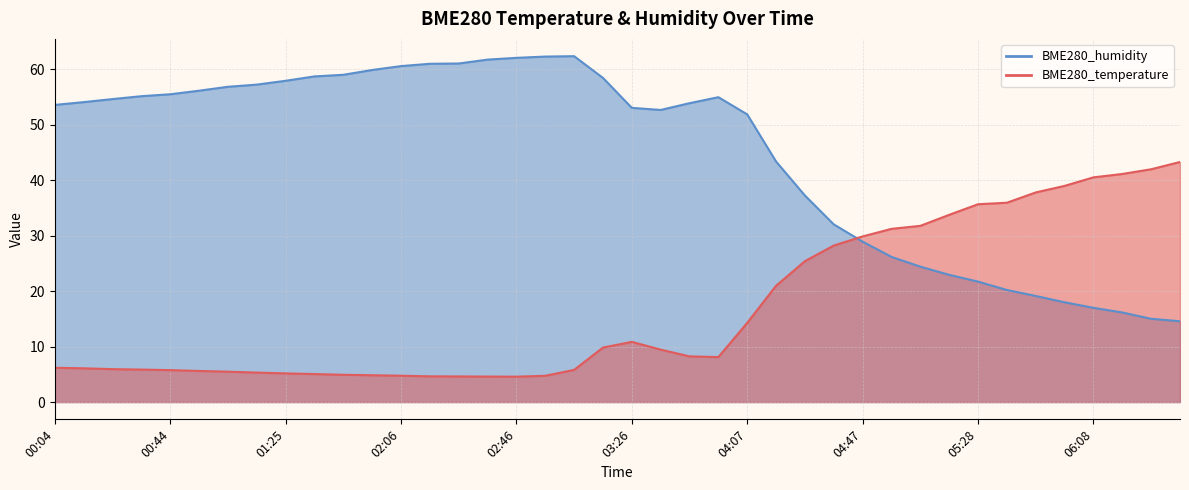

List the series in order of their peak value, highest first.

BME280_humidity, BME280_temperature